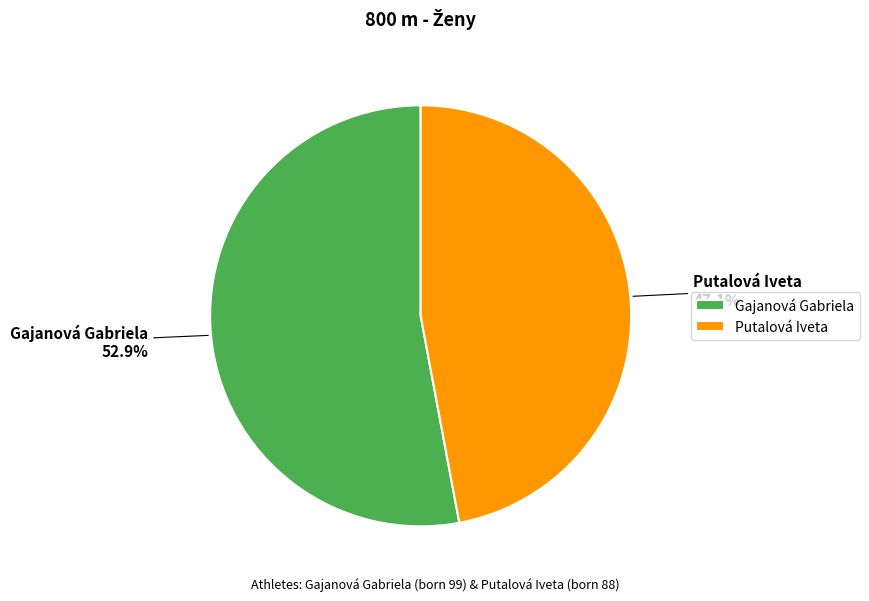

Which slice is the largest?

Gajanová Gabriela